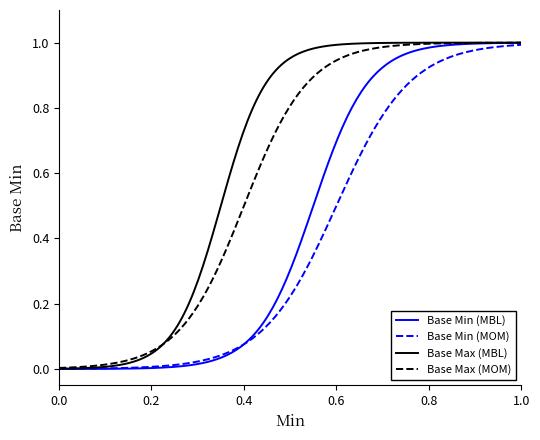

Which series has the largest total across all categories?

Base Max (MBL)